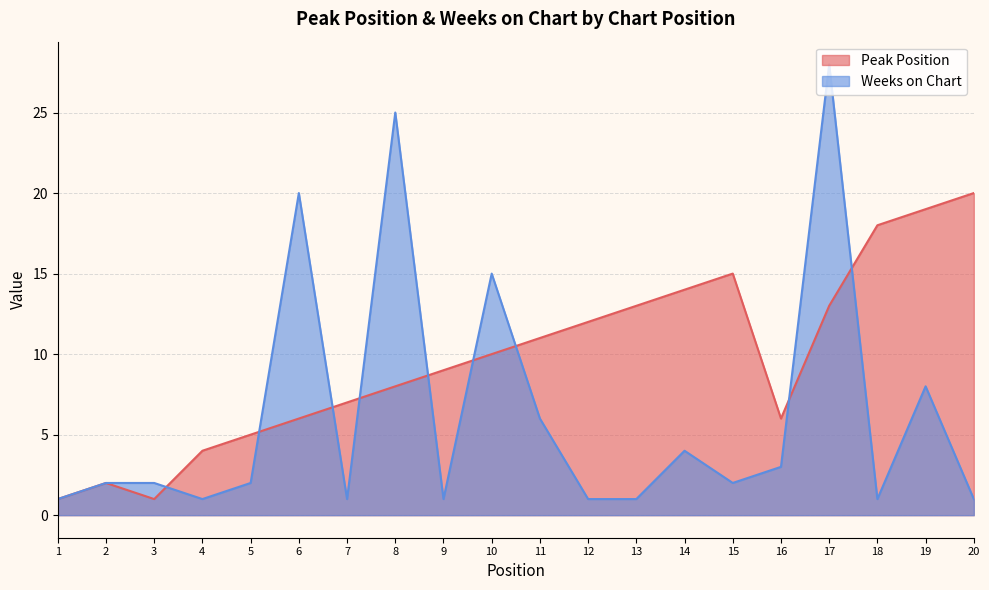

Does the chart display data point markers on the line(s)?

No